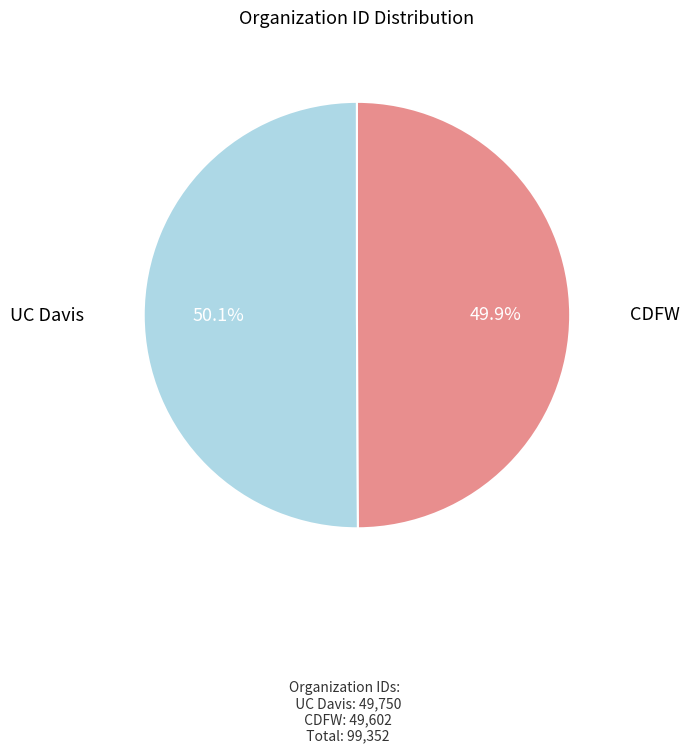

Is there a majority slice in this chart?

Yes